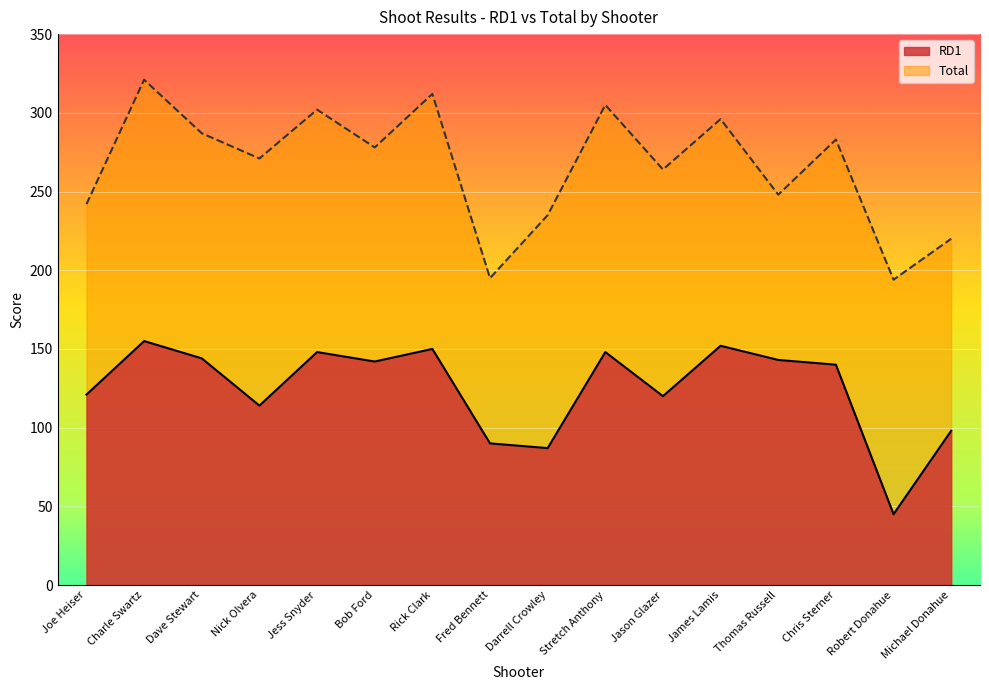

True or false: RD1 has a value of 203 at Rick Clark.

False